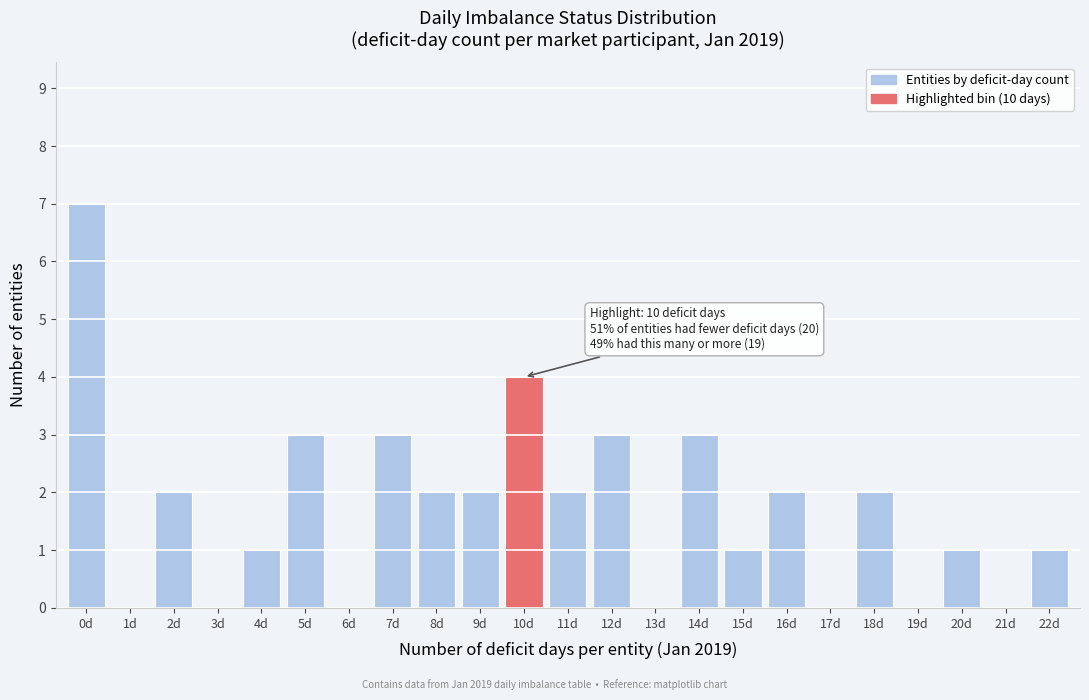

Over which range of the x-axis is the bar tallest?

-0.5 to 0.5